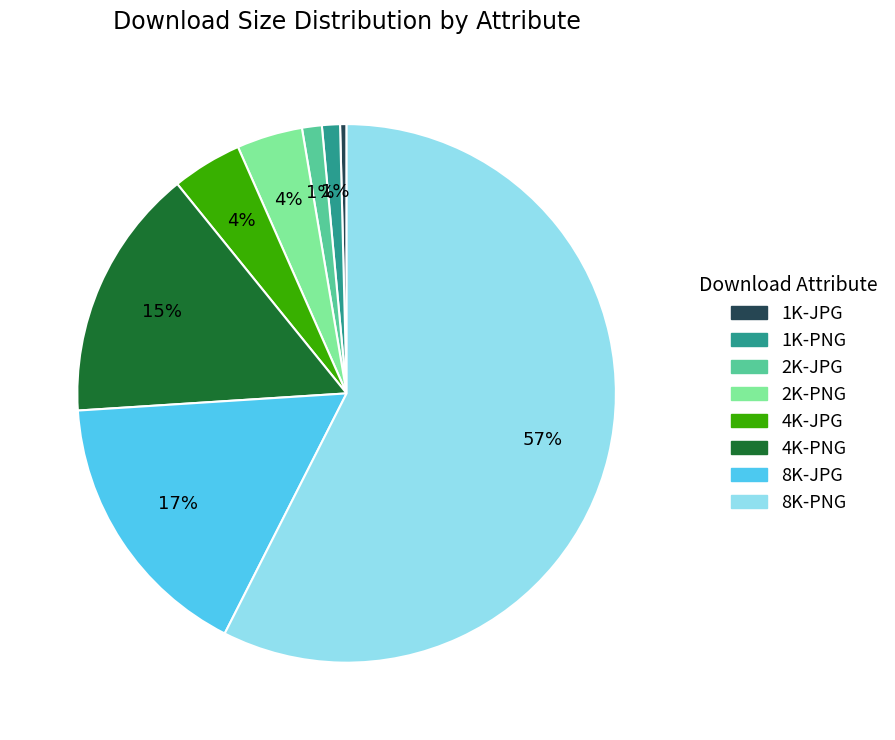

What is the smallest slice in the pie chart?

1K-JPG